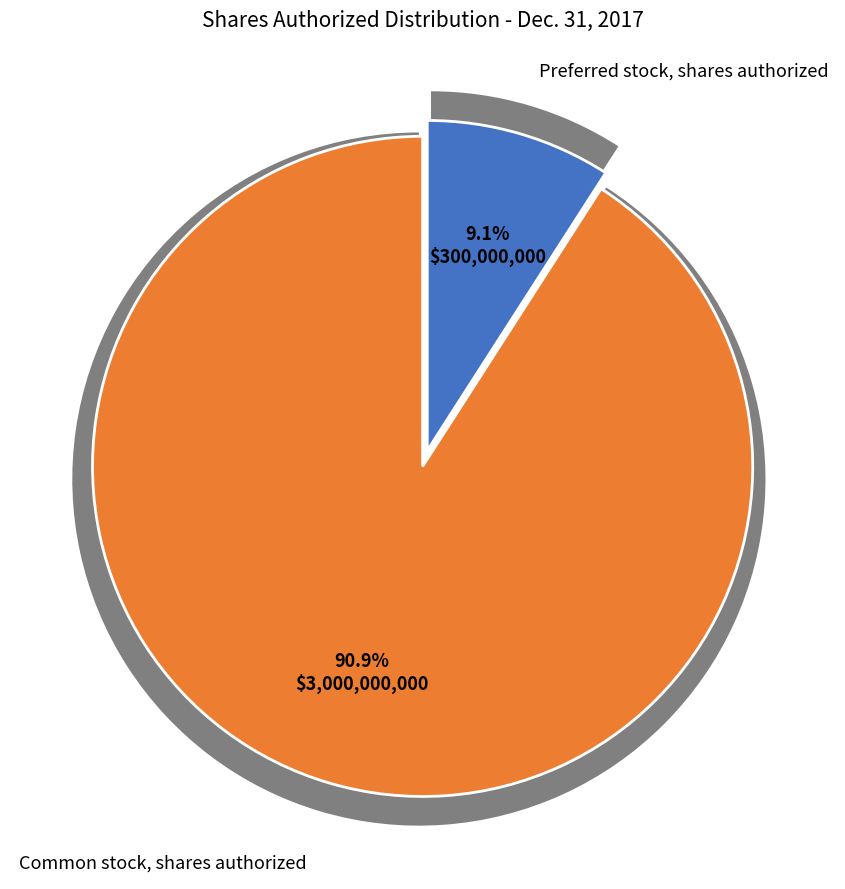

To the nearest percent, what percentage of the pie is Preferred stock, shares authorized?

9%